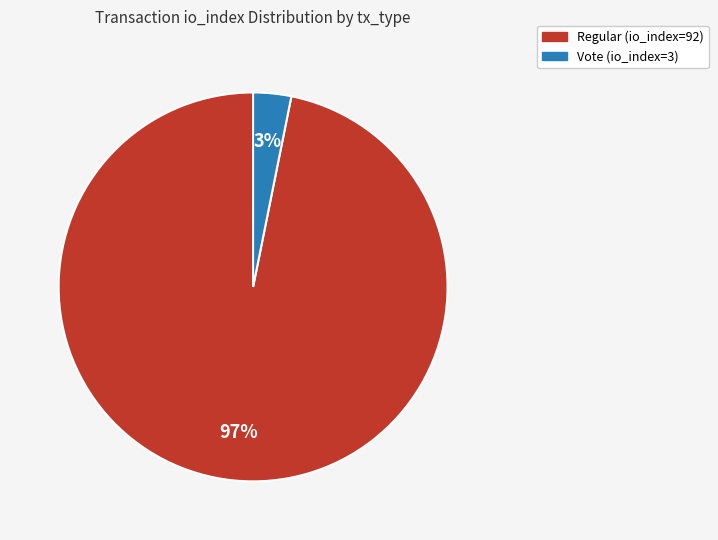

Which has a higher value, Regular (io_index=92) or Vote (io_index=3)?

Regular (io_index=92)